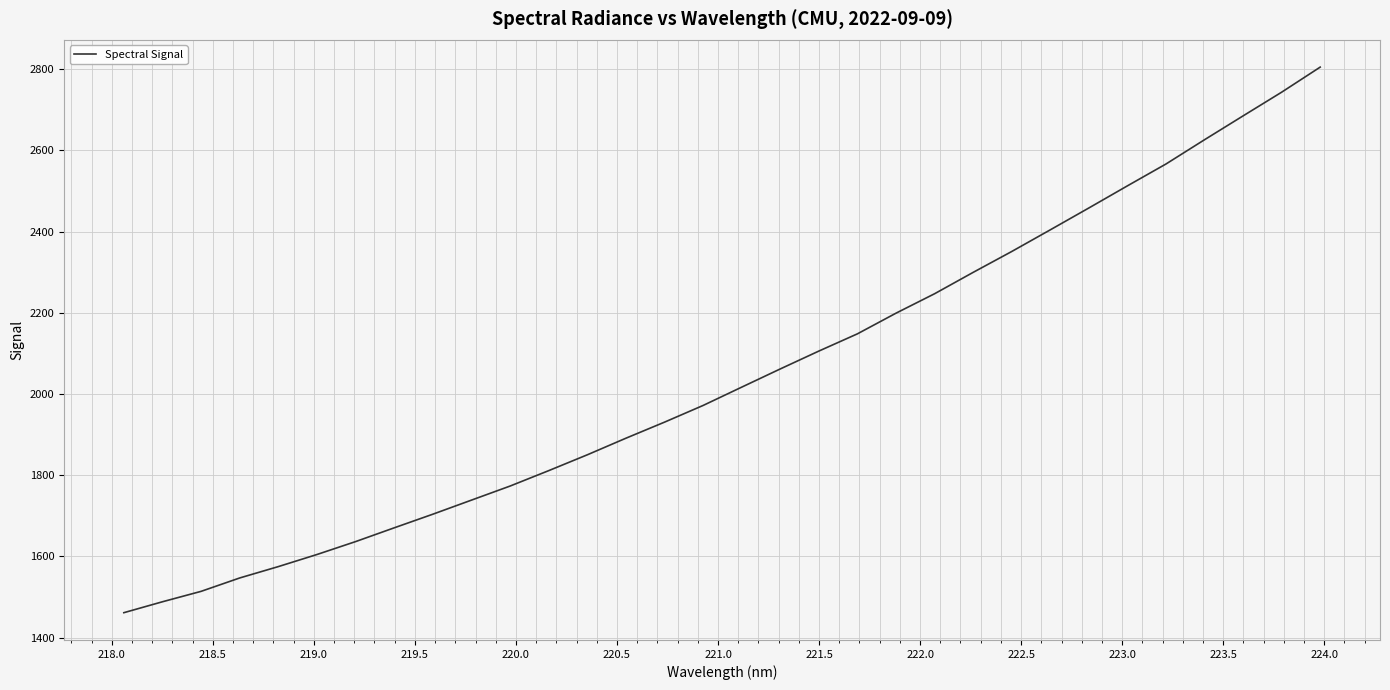

What is the minimum value shown in the chart?

1461.5